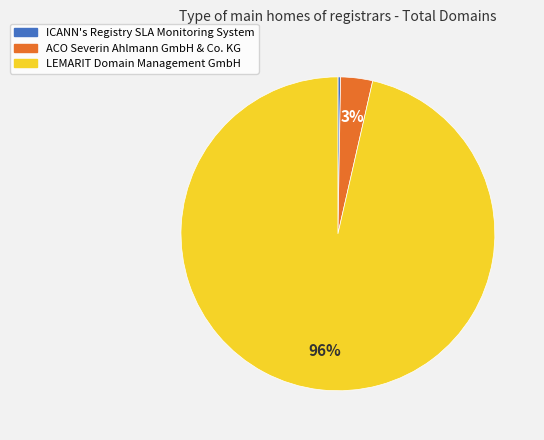

To the nearest percent, what is the combined percentage of ACO Severin Ahlmann GmbH & Co. KG and LEMARIT Domain Management GmbH?

100%